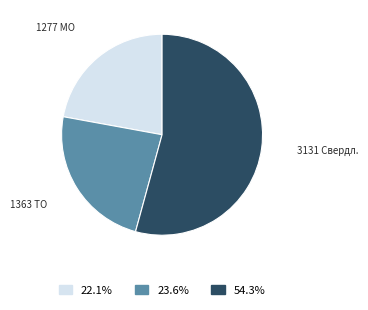

Is there any slice that represents more than half of the pie?

Yes